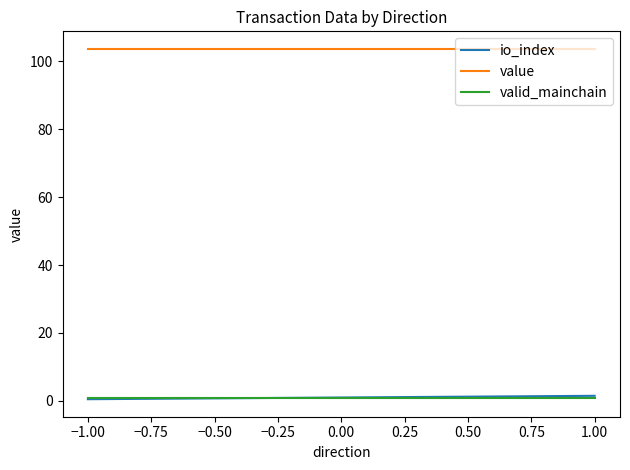

Is it true that io_index equals 0.2 at −1.00?

False